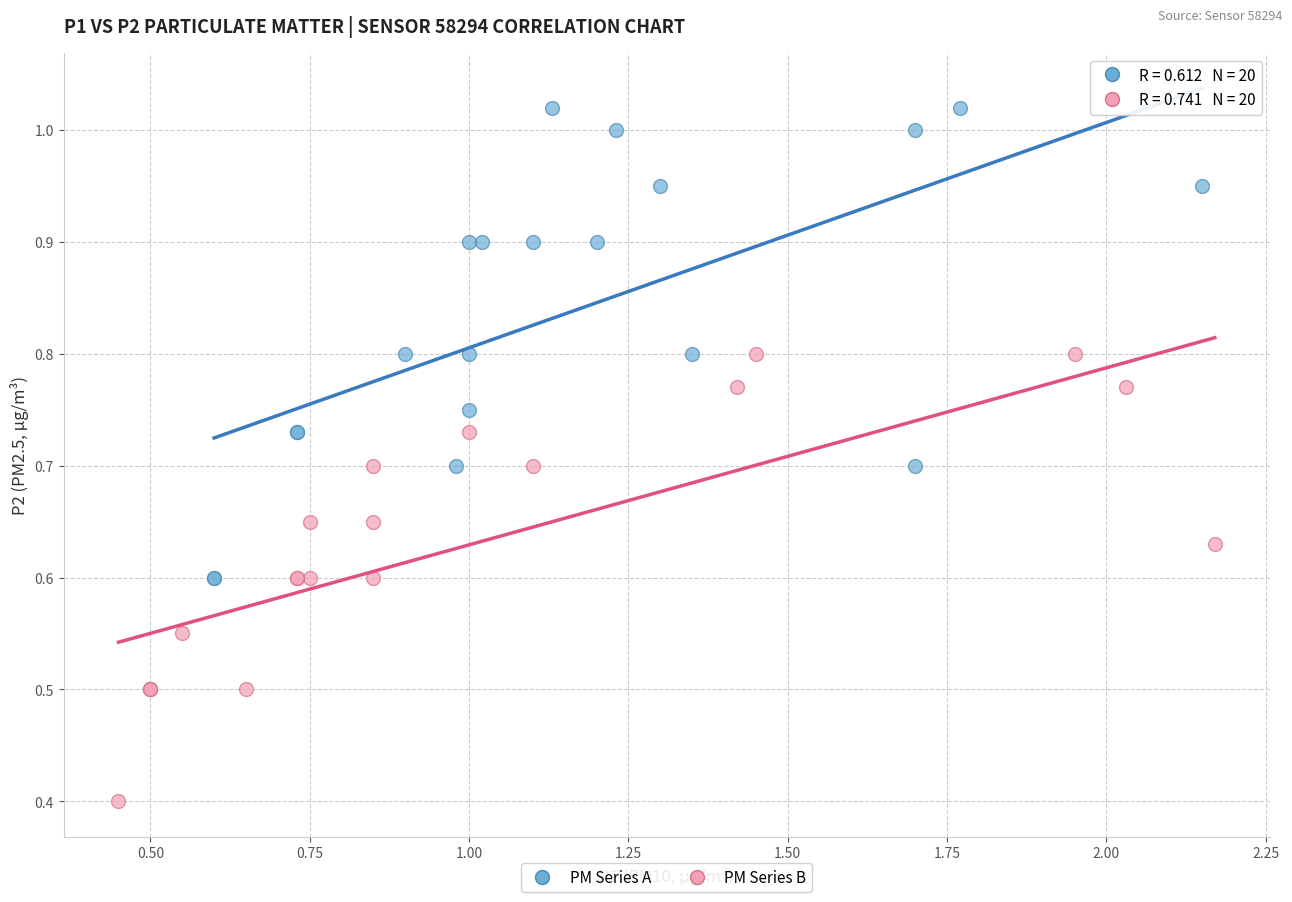

Which series reaches the maximum Y coordinate?

PM Series A